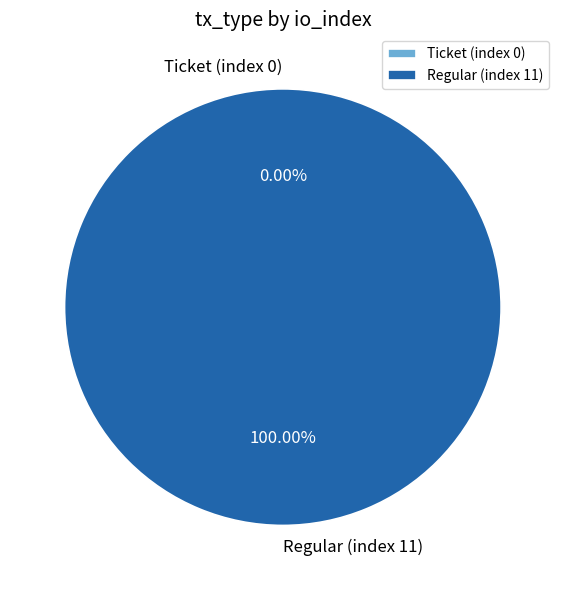

Rank the categories by value from highest to lowest.

Regular (index 11), Ticket (index 0)